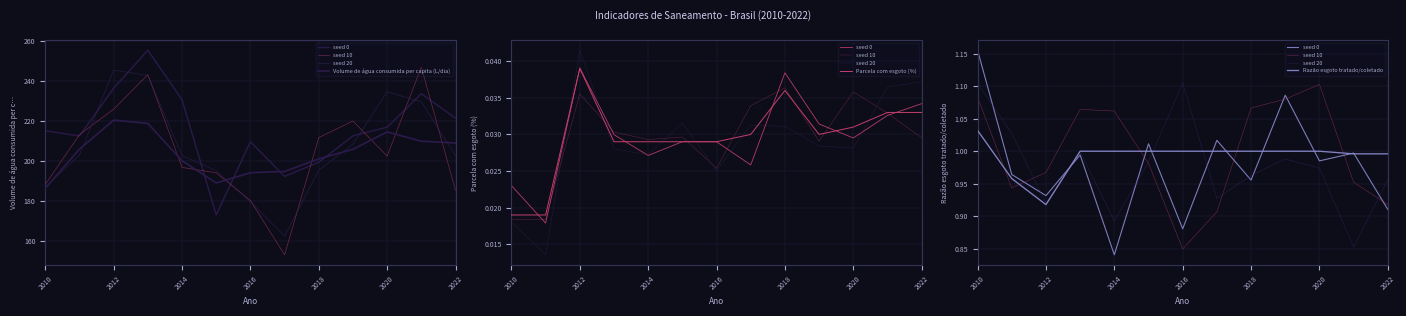

Which series changed the most between 2014 and 2018?

Volume de água consumida per capita (L/dia)